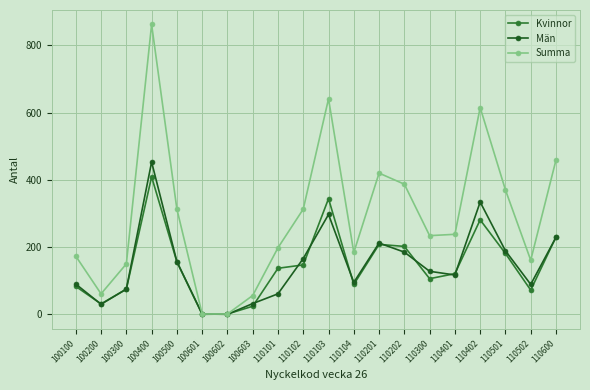

True or false: Män has a value of 79 at 110202.

False